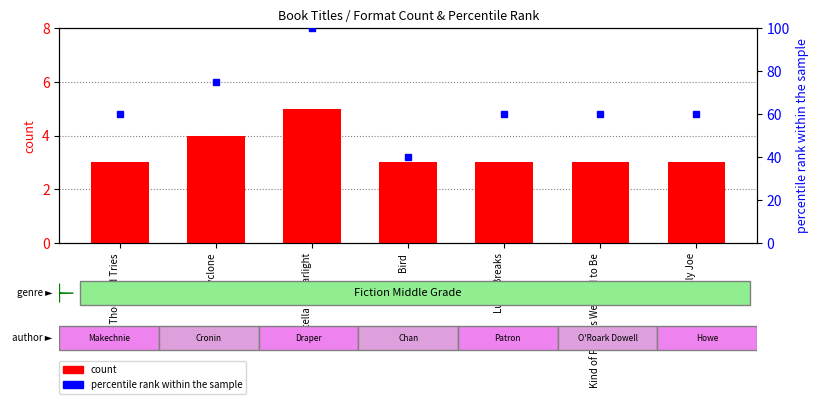

List the series in order of their peak value, highest first.

percentile rank within the sample, count